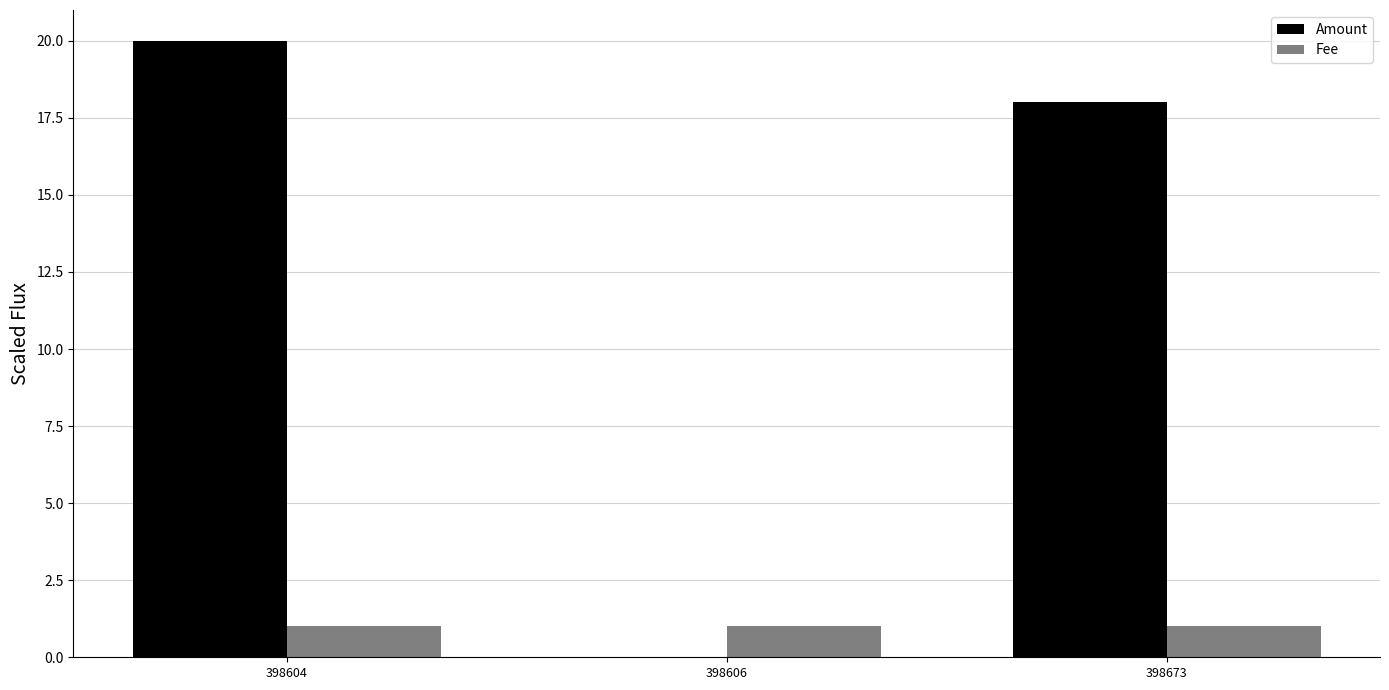

Reading left to right, extract all data points from this chart.

Amount: 20	0	18
Fee: 1	1	1